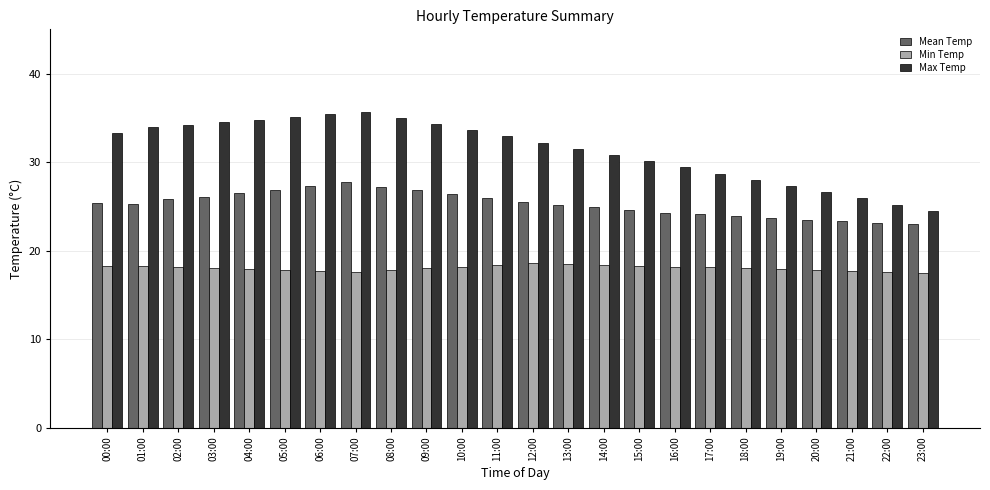

What is the sum of all Min Temp values?

432.7